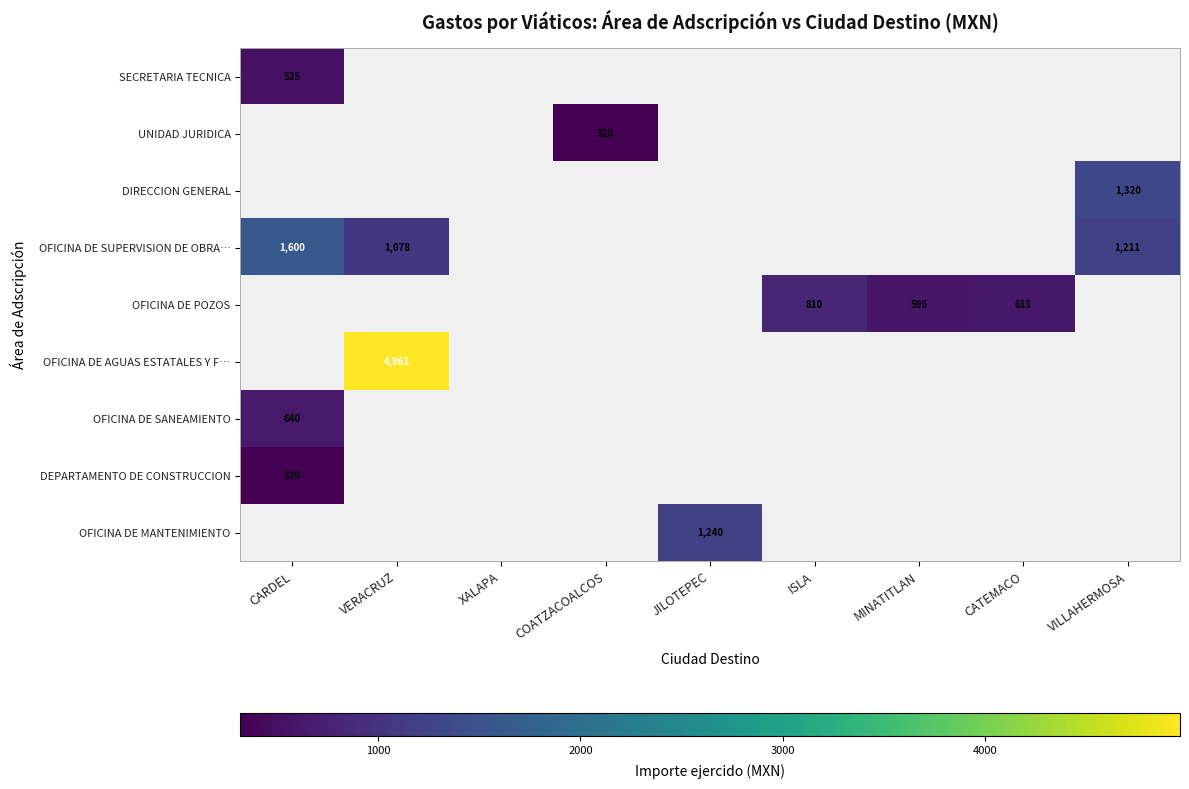

How many categories are shown in the chart?

9